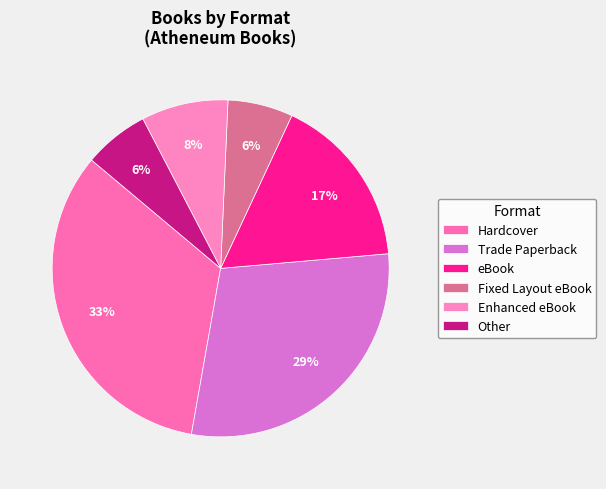

To the nearest percent, what portion does Fixed Layout eBook represent?

6%